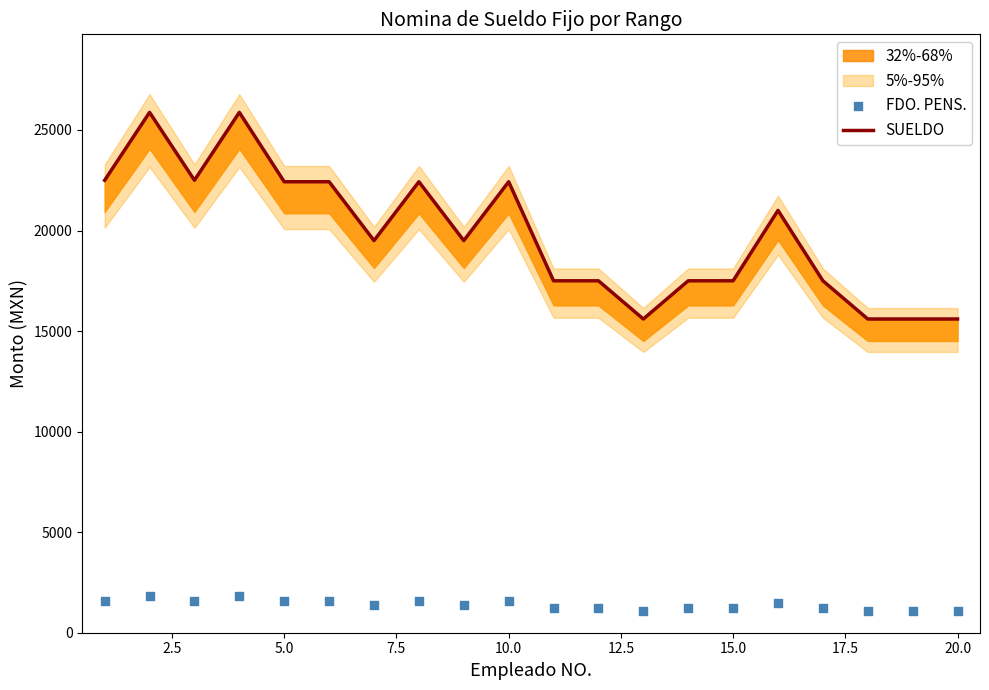

Is the value of FDO. PENS. at 15.0 greater than the value of SUELDO at 15.0?

No